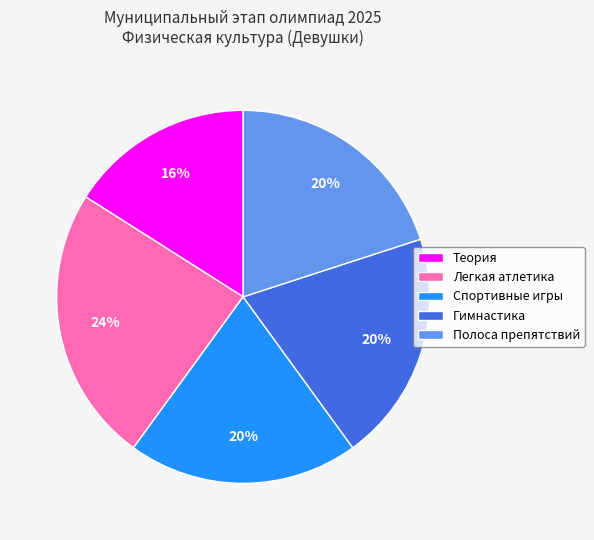

How many segments does this pie chart have?

5